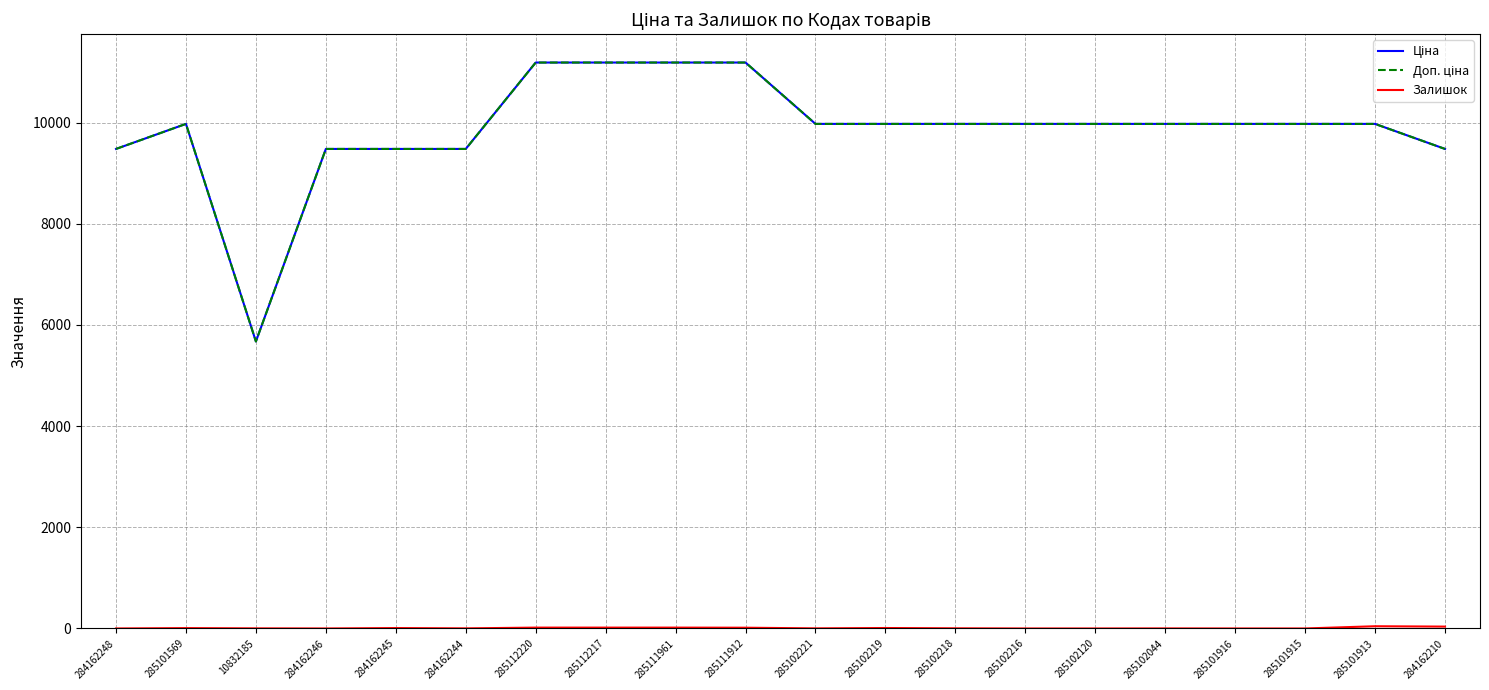

Does the chart have visible grid lines?

Yes